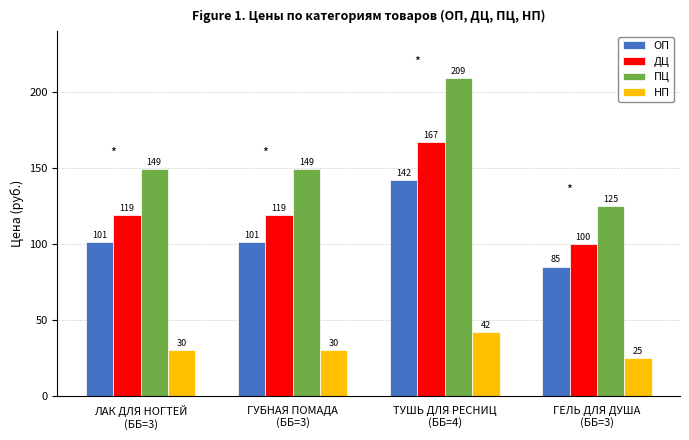

What position from the right is ГЕЛЬ ДЛЯ ДУША
(ББ=3)?

1